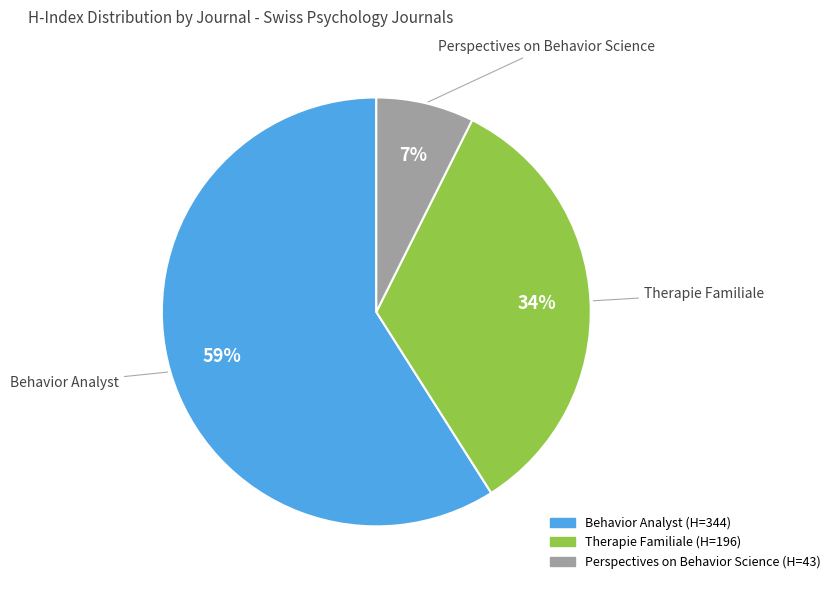

True or false: Behavior Analyst accounts for 59% of the total.

True